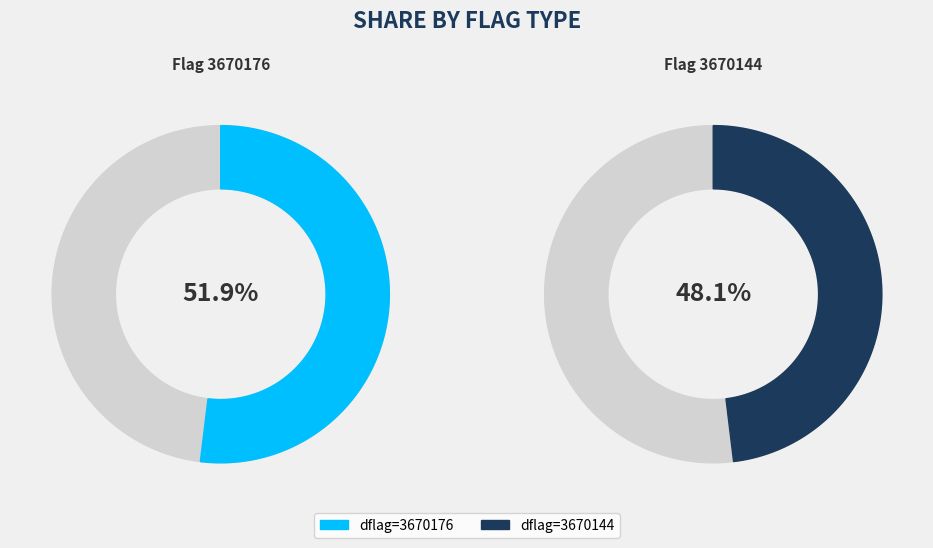

To the nearest percent, what is the average slice percentage?

50%